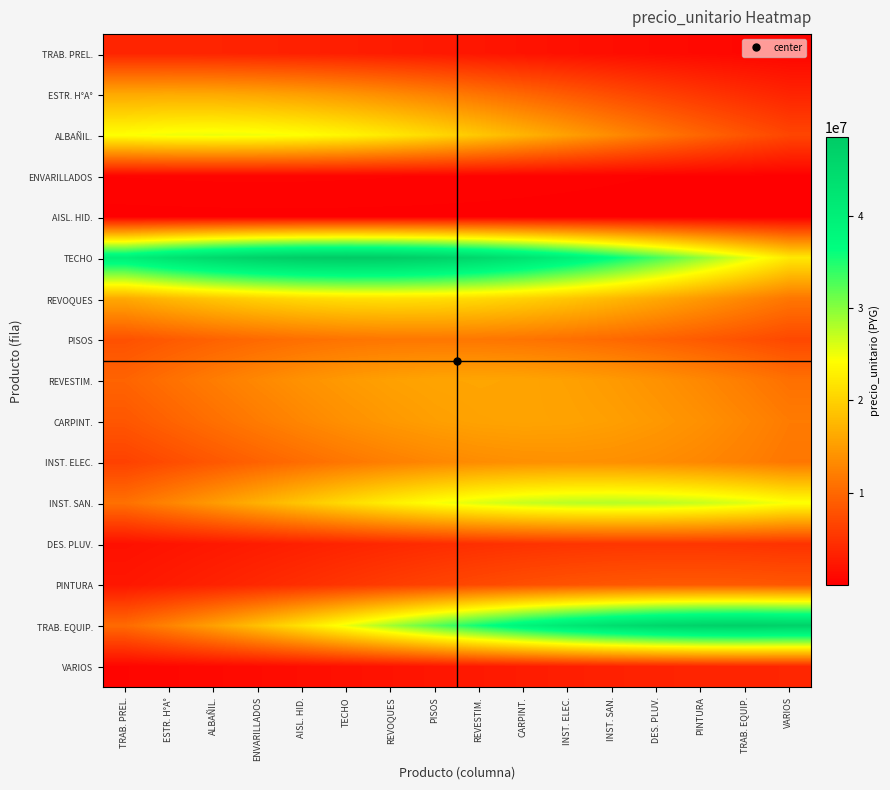

What is the total value across all series at TRAB. EQUIP.?

187819093.8